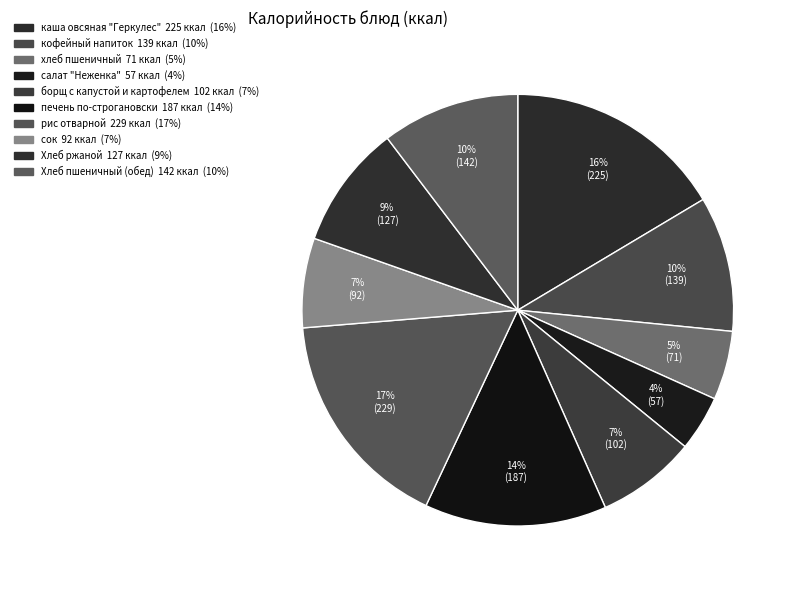

Approximately how many times larger is the value at печень по-строгановски compared to Хлеб пшеничный (обед)?

1.3